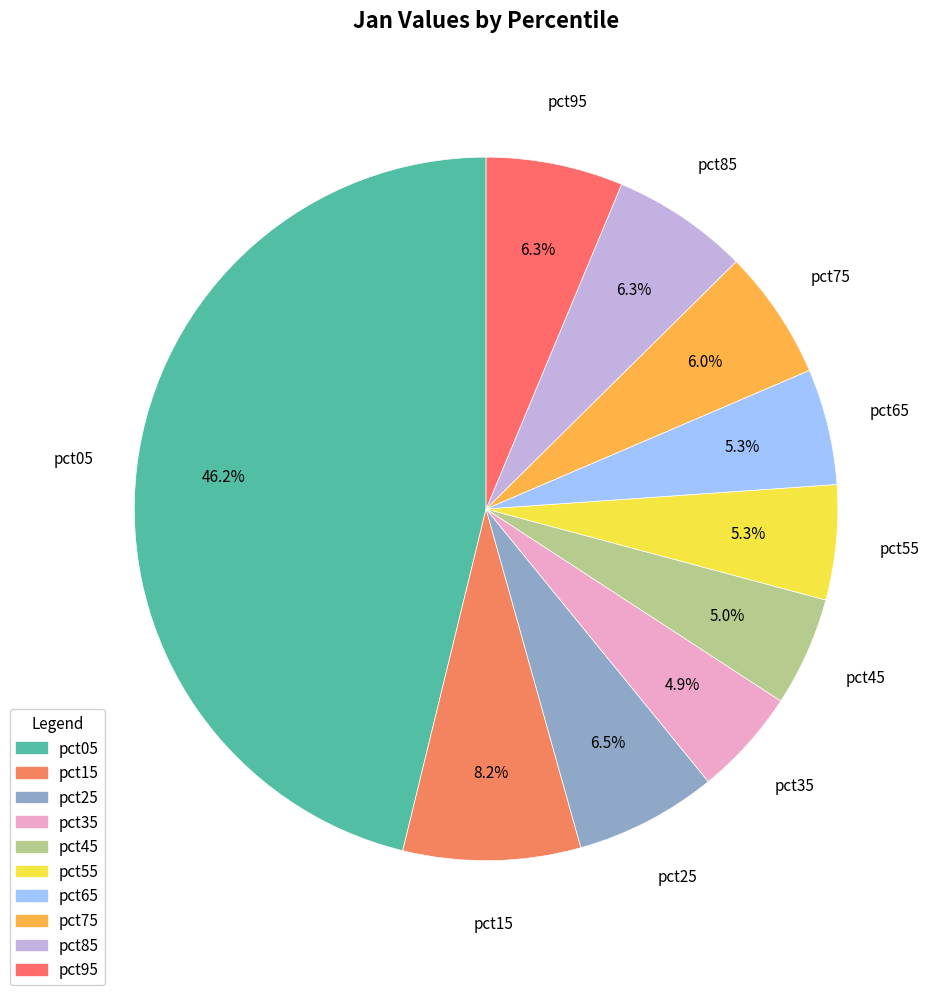

Which category has the biggest portion of the pie?

pct05